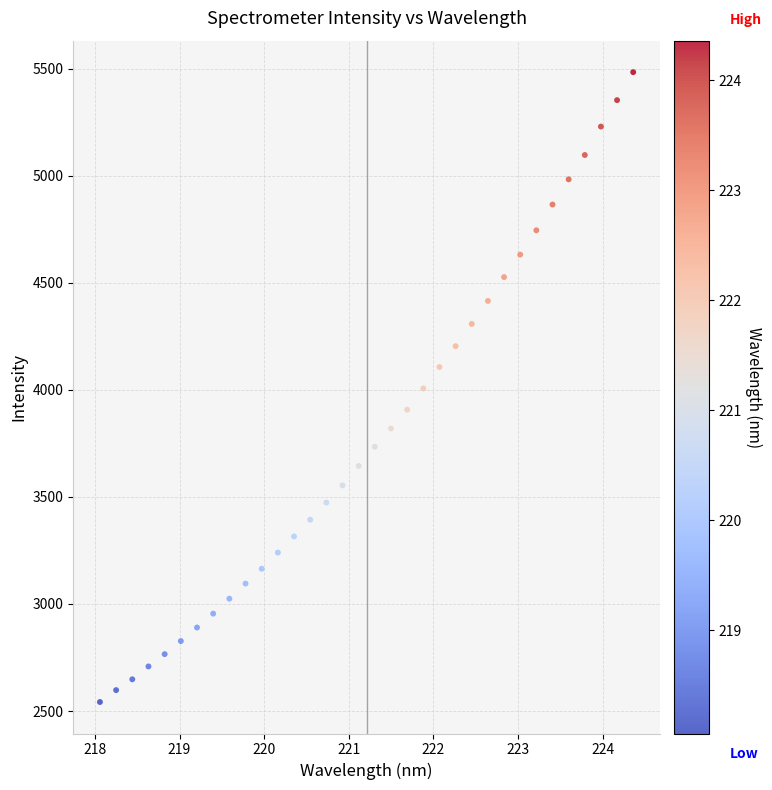

What is the range of Y values (max minus min)?

2942.1